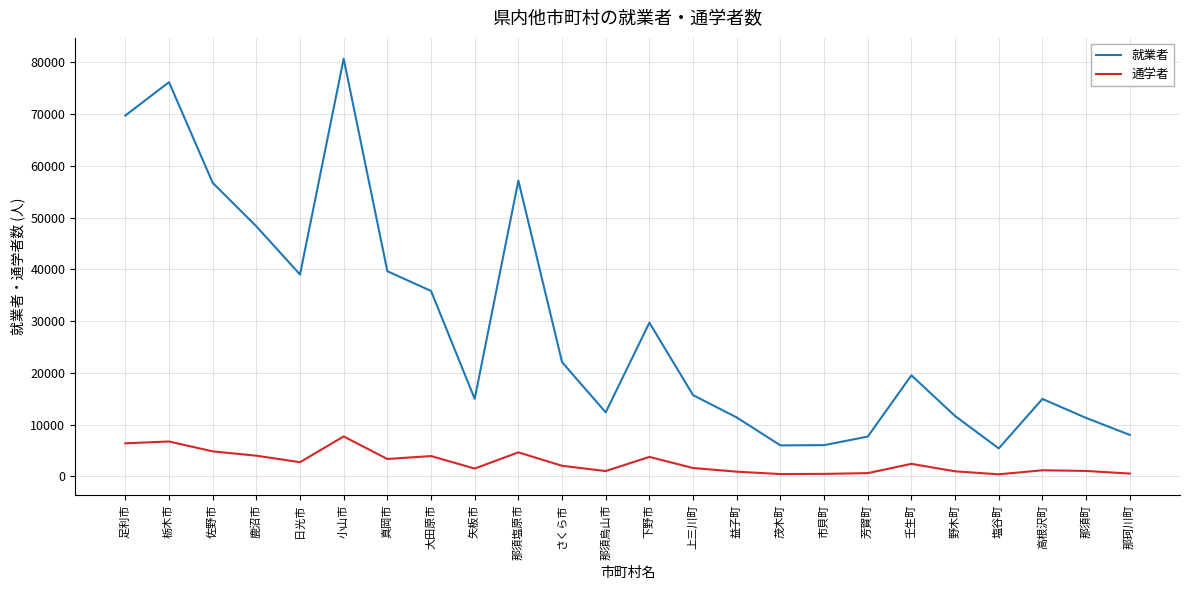

Rank the series at 那須烏山市 from lowest to highest value.

通学者, 就業者